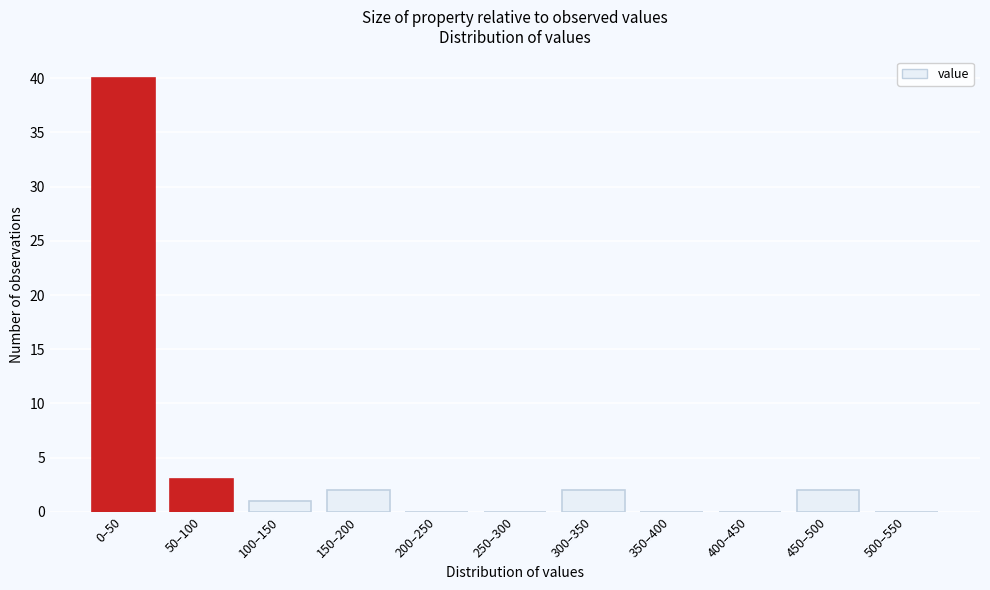

Reading right to left, list all the values displayed in this chart.

500–550=0	450–500=2	400–450=0	350–400=0	300–350=2	250–300=0	200–250=0	150–200=2	100–150=1	50–100=3	0–50=40